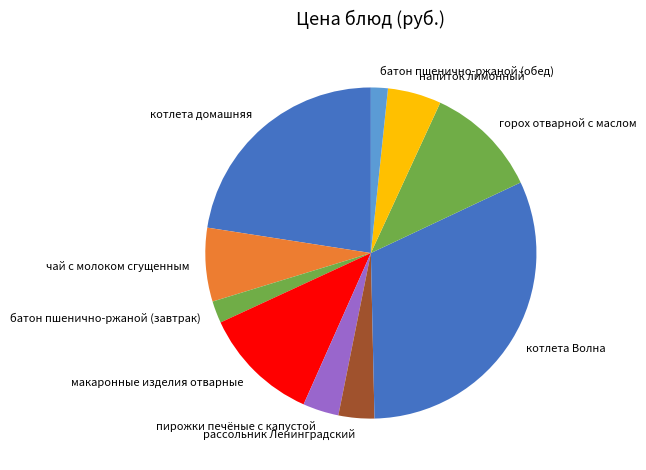

Which has a higher value, чай с молоком сгущенным or батон пшенично-ржаной (завтрак)?

чай с молоком сгущенным